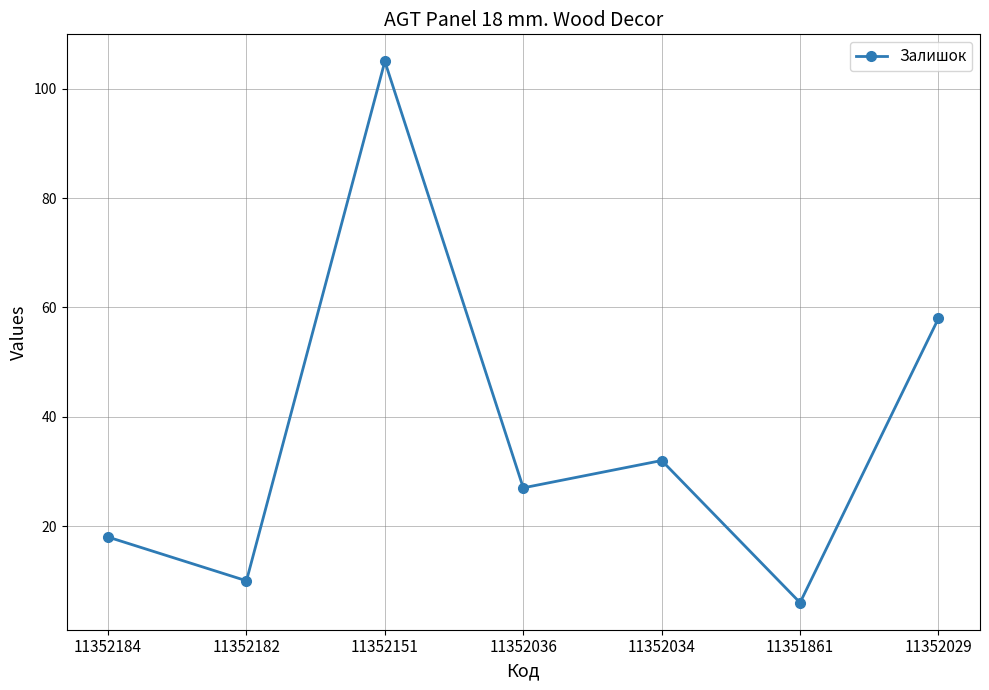

What is the sum of the values at 11352184 and 11352036?

45